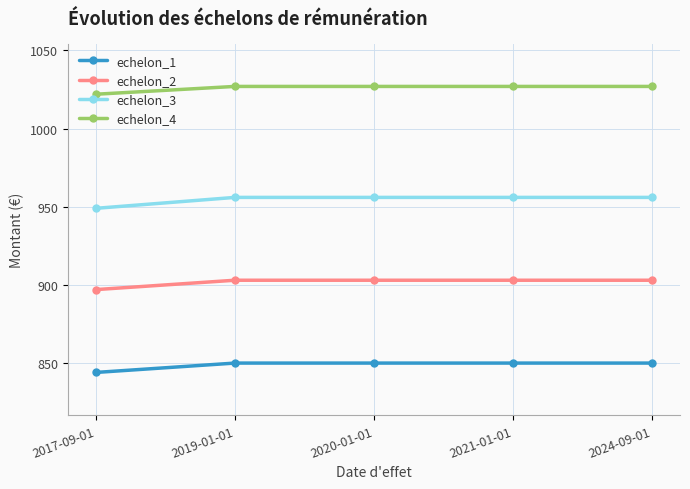

True or false: echelon_4 and echelon_2 intersect in this chart.

False